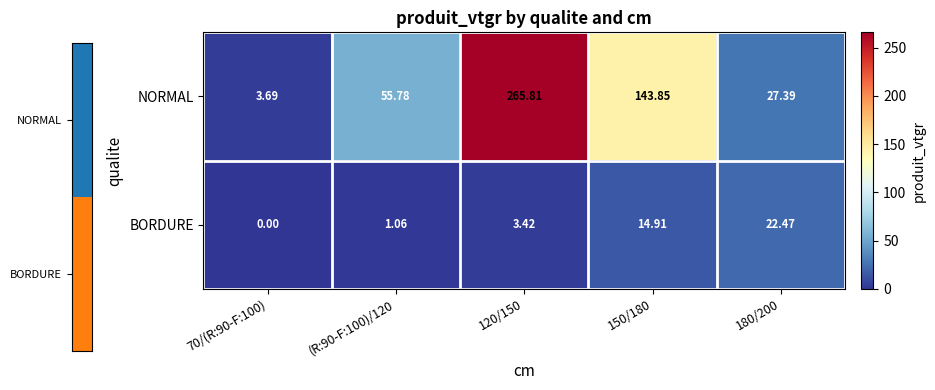

Which series has the largest total across all categories?

NORMAL